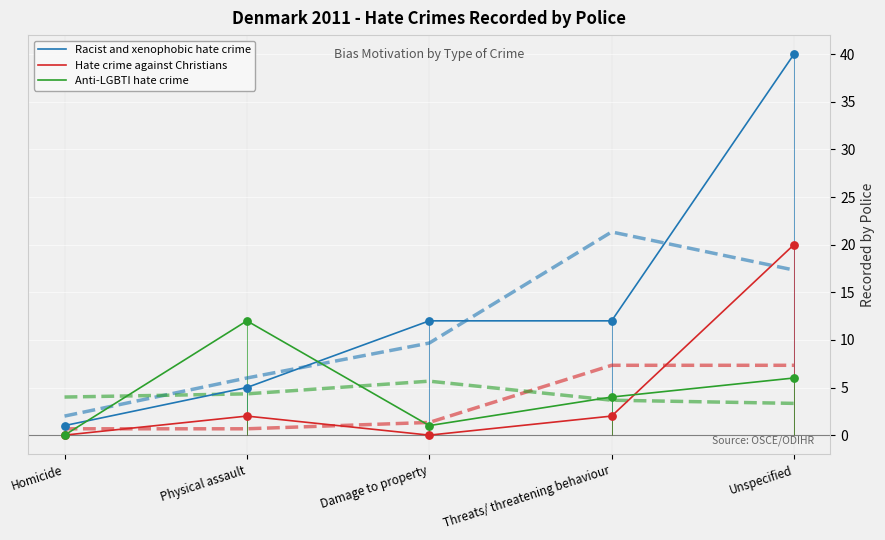

What are all the series names shown in the legend?

Racist and xenophobic hate crime, Hate crime against Christians, Anti-LGBTI hate crime